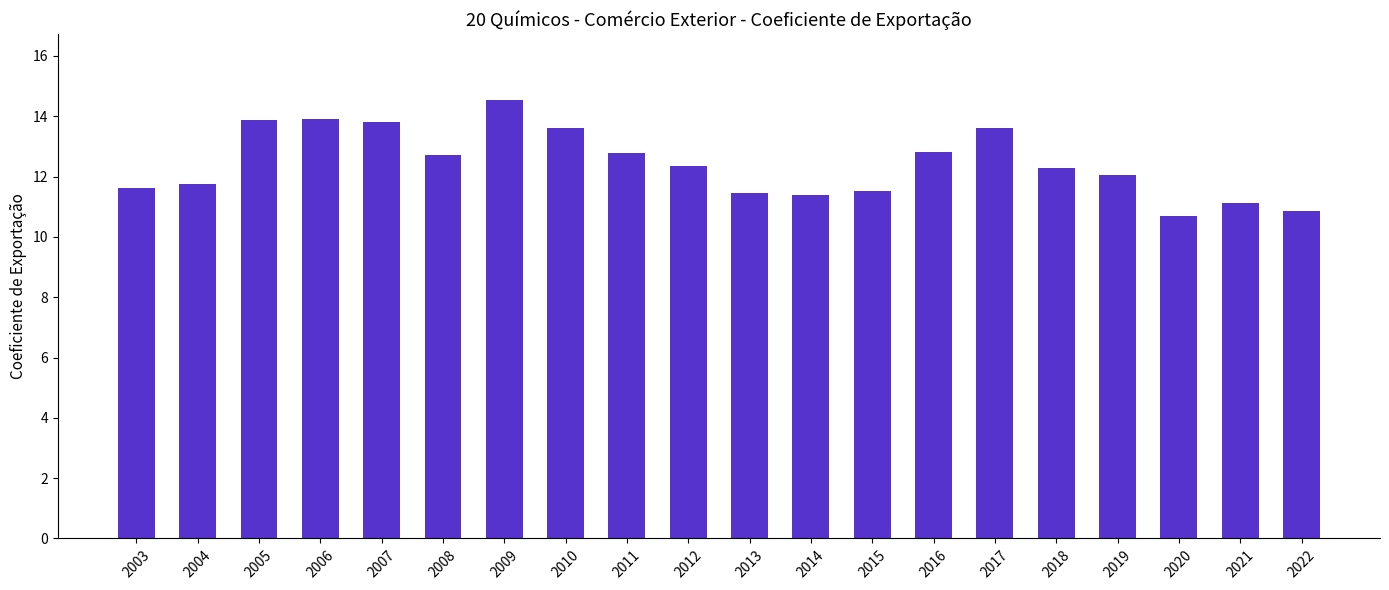

What is the value of the 7th bar from the left?

14.5